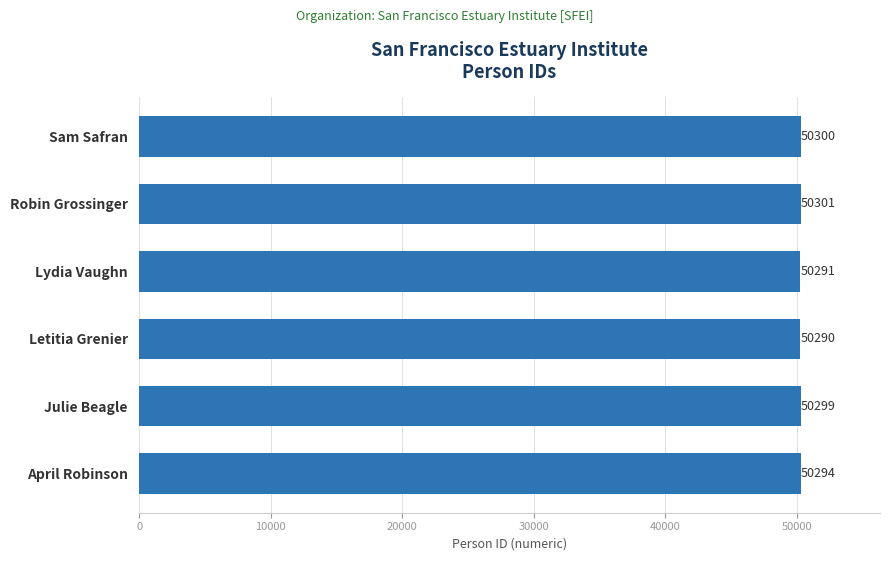

What is the sum of the values at Julie Beagle and April Robinson?

100593